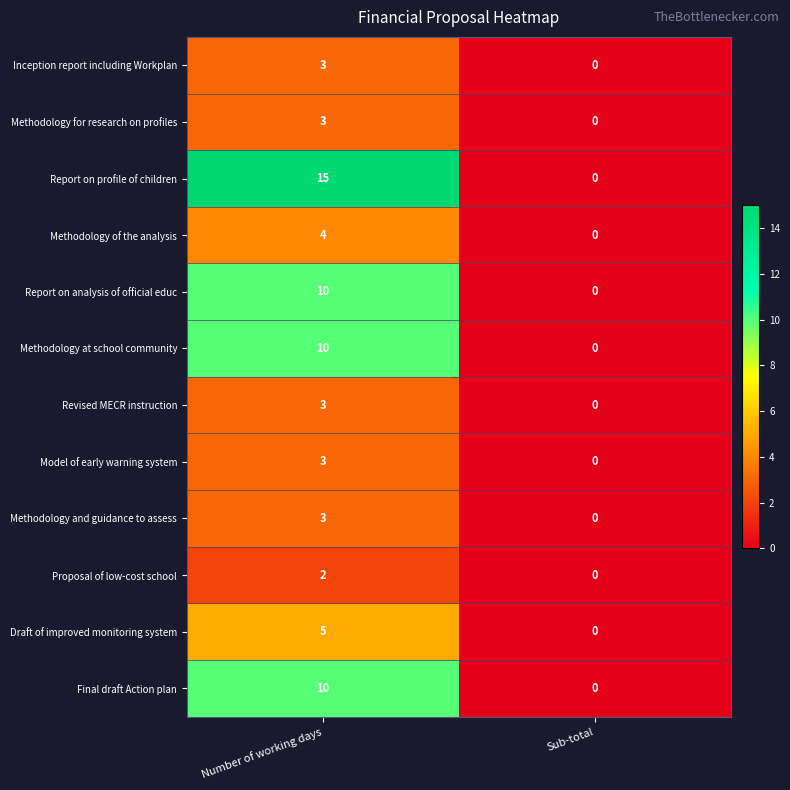

At which label is Revised MECR instruction closest to 1?

Sub-total